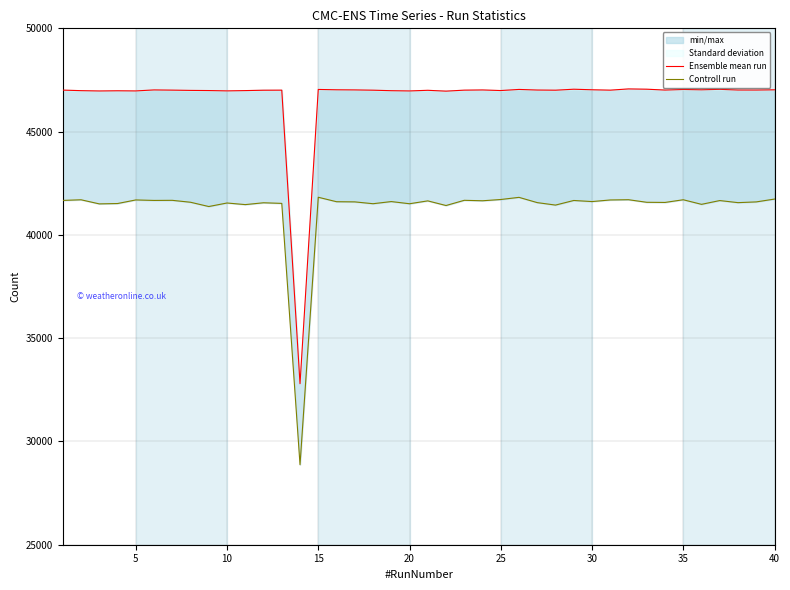

Between 24 and 30, which series saw the biggest shift?

Controll run